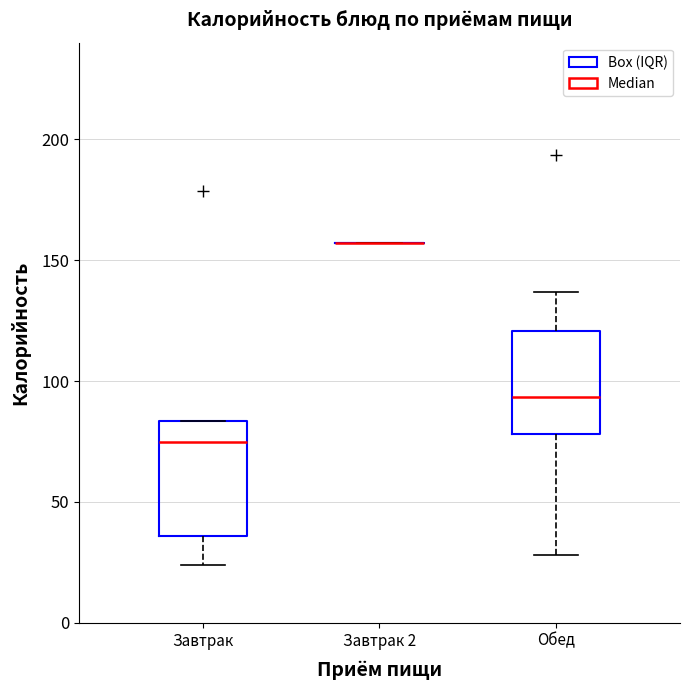

Comparing the boxes themselves (not the whiskers), which one is the tallest?

Завтрак